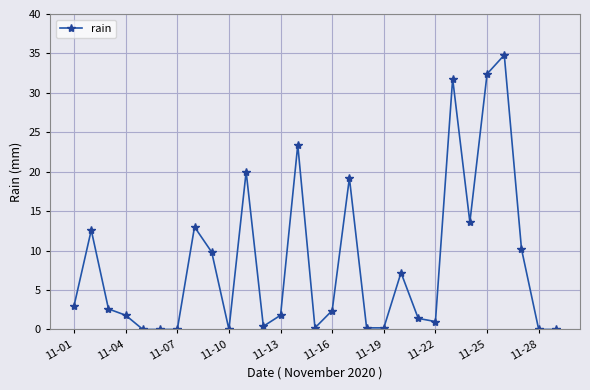

How many lines are shown in the chart?

1